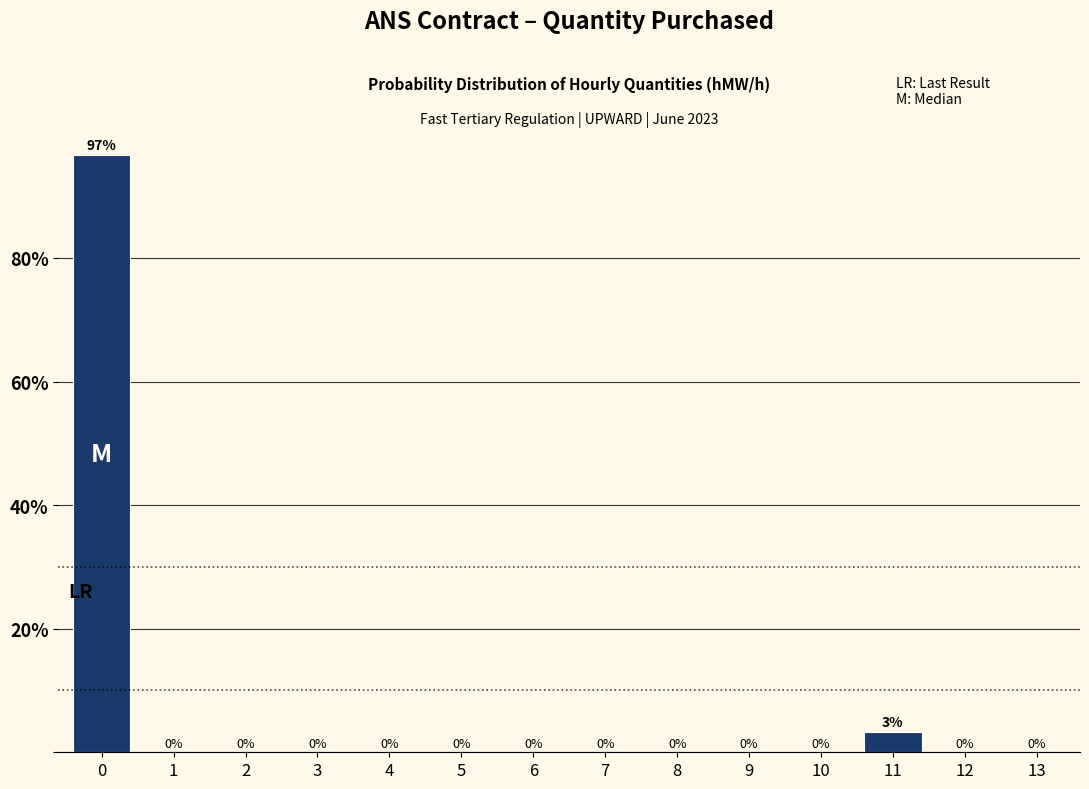

What is the sum of all values?

100.0